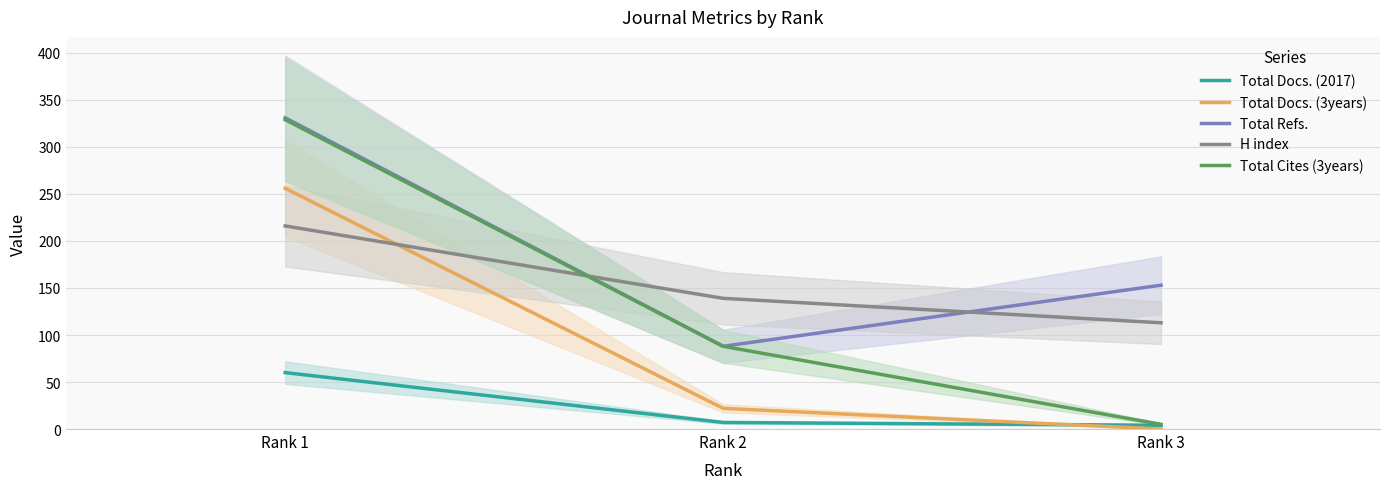

Read the Total Refs. value at Rank 2, to the nearest 5.

90